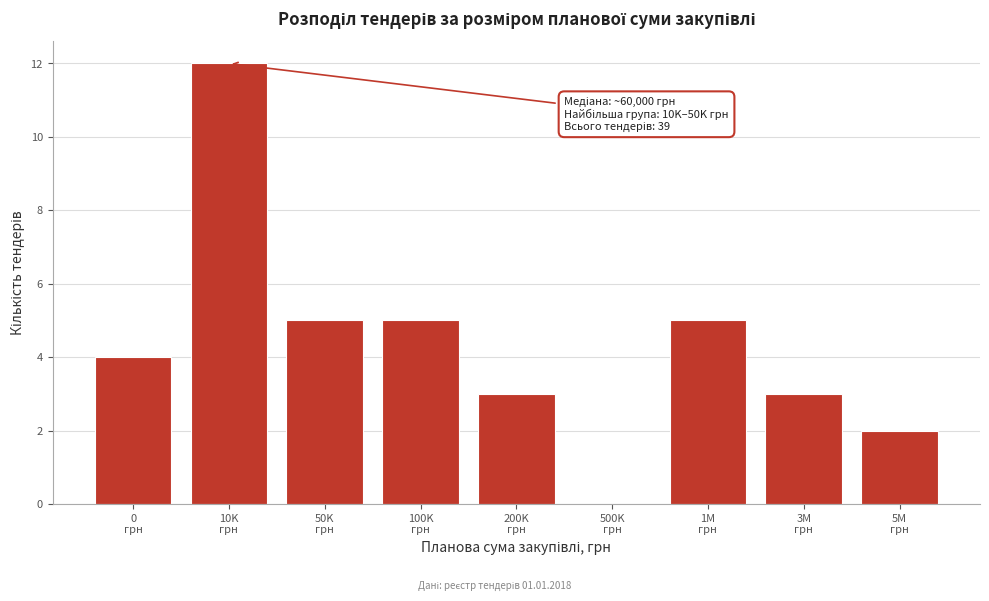

How many values are above zero?

8